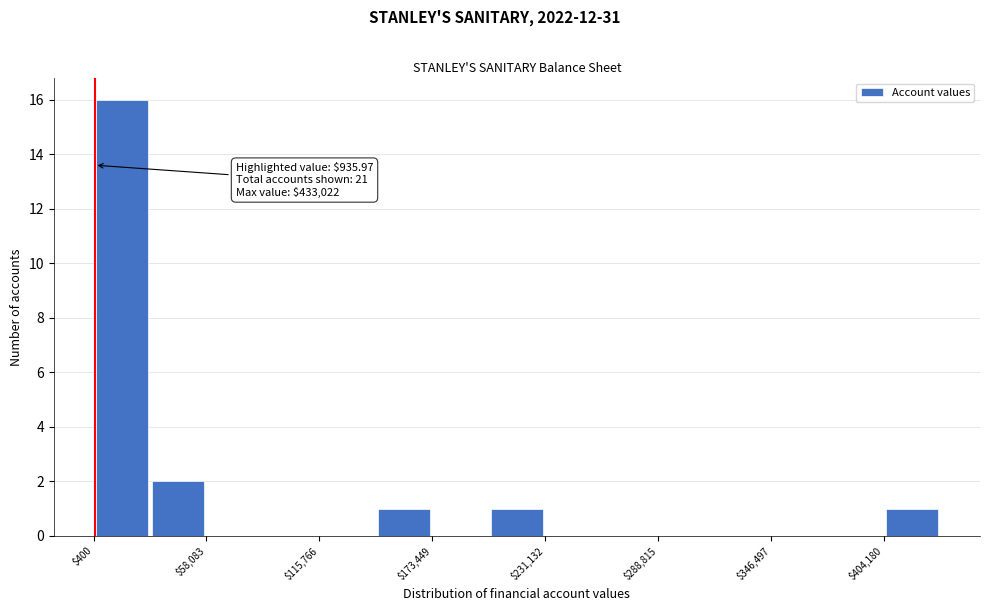

Read against the x-axis, roughly where is the centre of the tallest bar?

10000